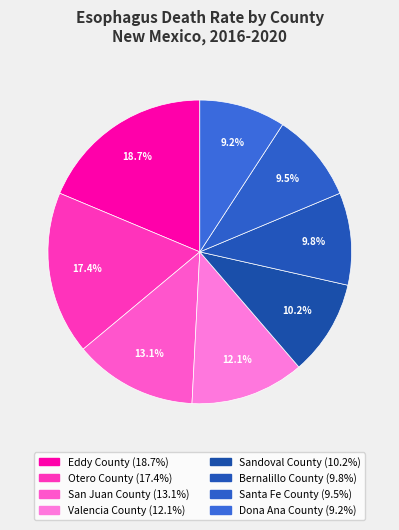

To the nearest percent, what percentage of the pie is Eddy County?

19%